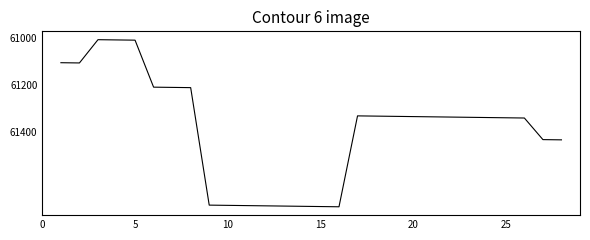

What is the greatest value displayed?

61713